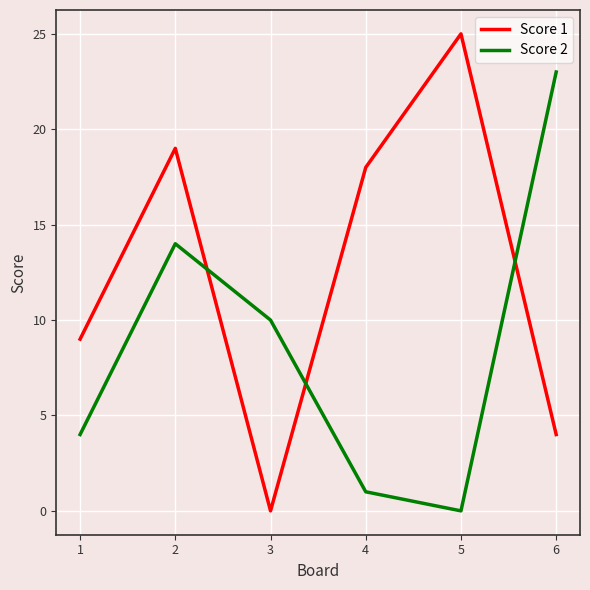

What is the maximum value shown in the chart?

25